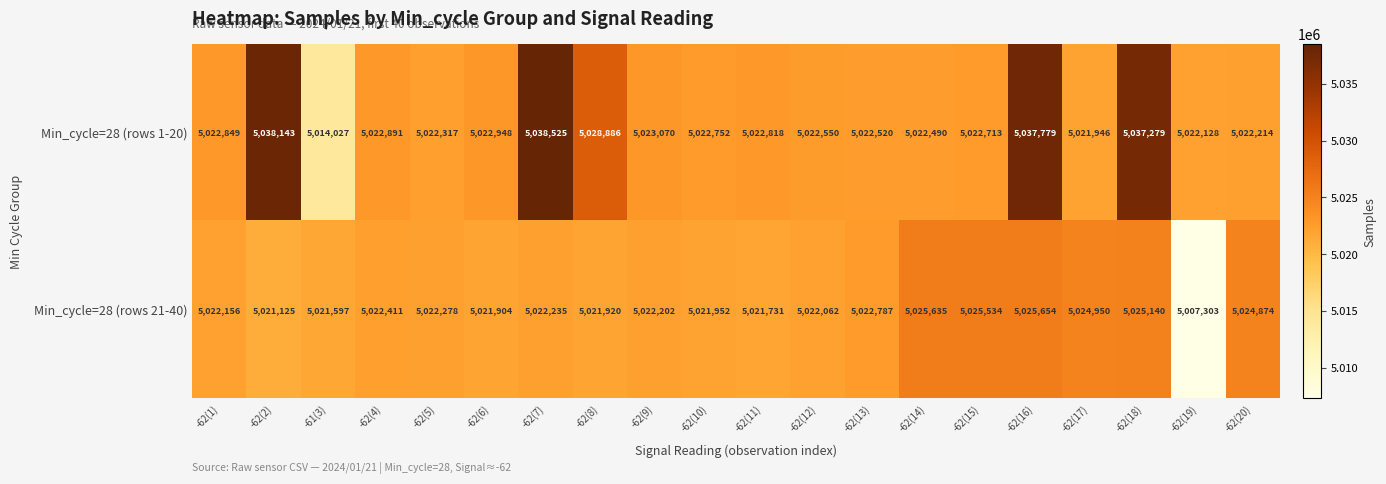

How many data points does each series have?

20